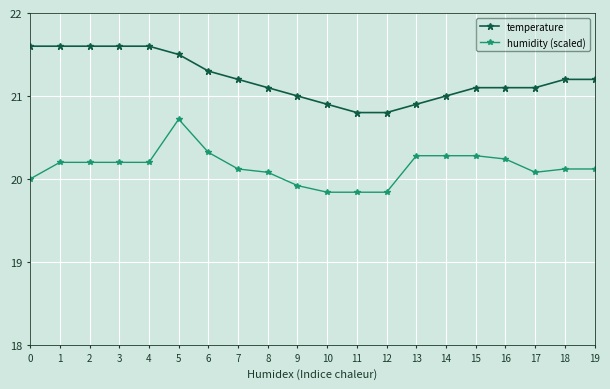

True or false: temperature and humidity (scaled) intersect in this chart.

False